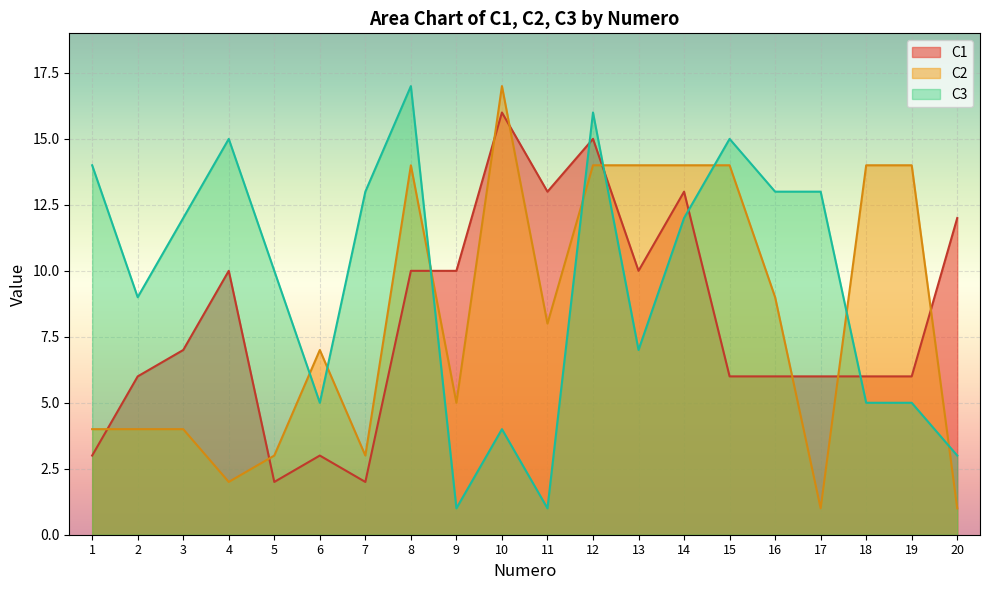

What is the approximate value of C3 at 16, to the nearest 5?

15